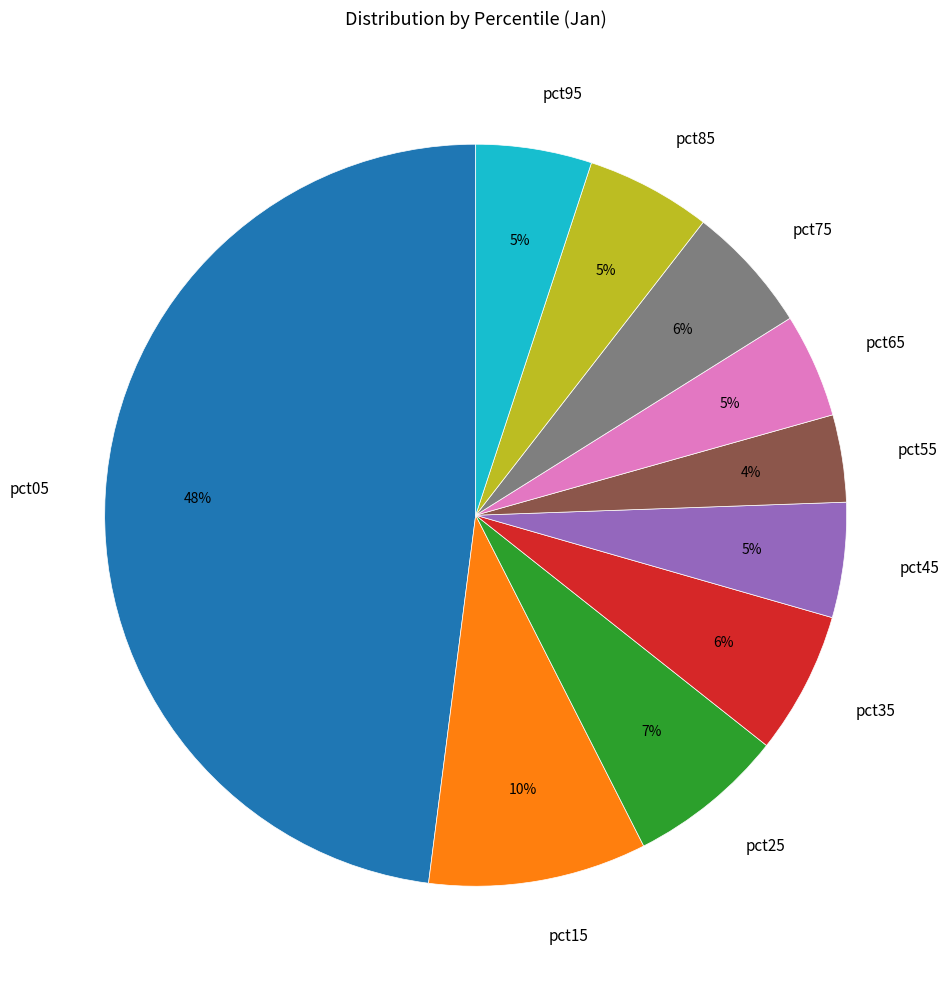

How many segments does this pie chart have?

10